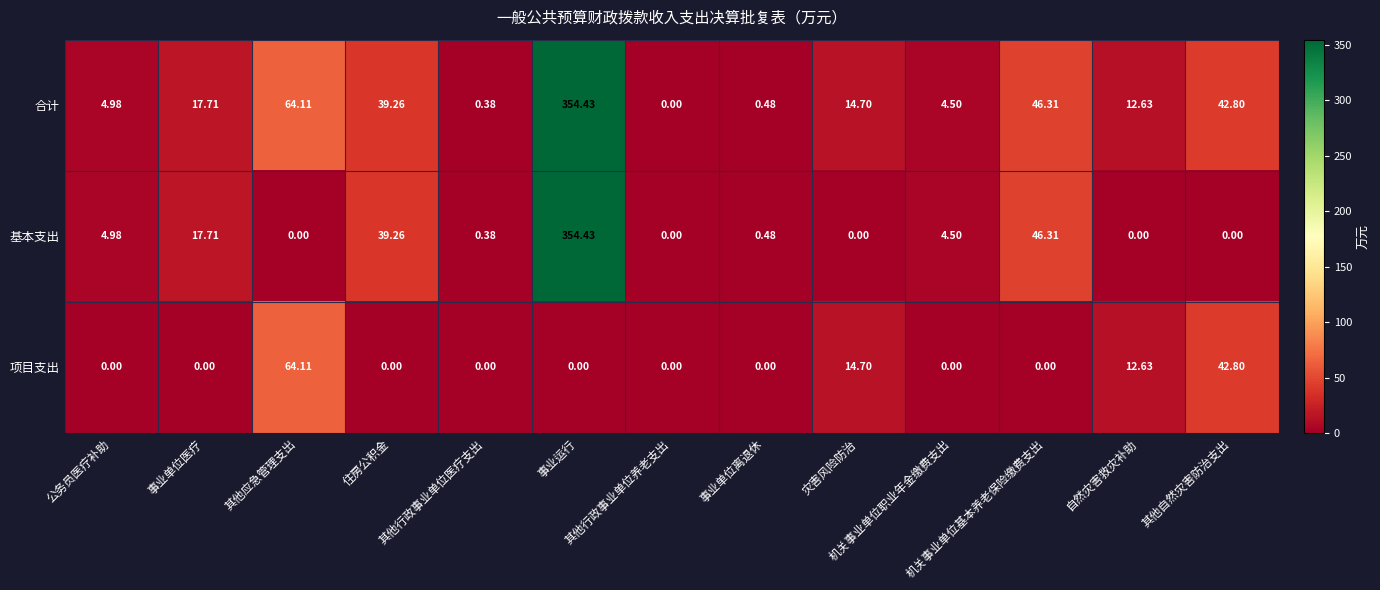

Which series has the largest total across all categories?

合计